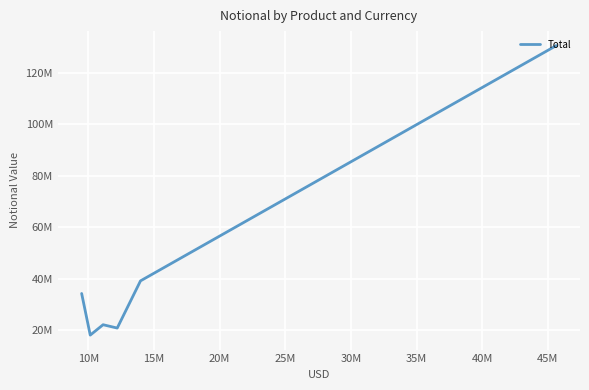

Does the chart have visible grid lines?

Yes